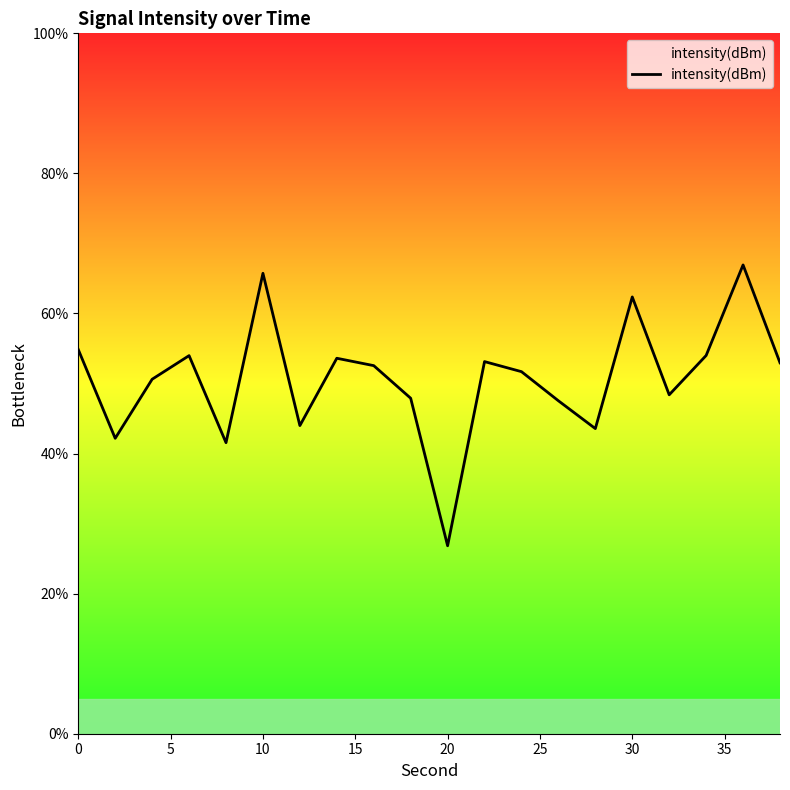

How many values exceed 52?

10